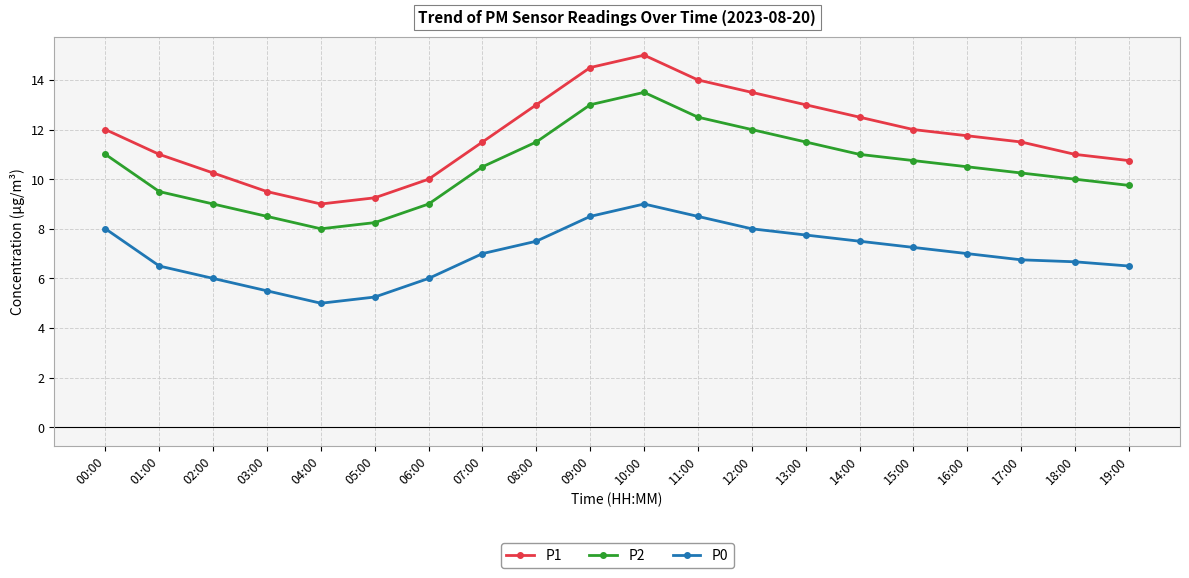

How many data points does each series have?

20